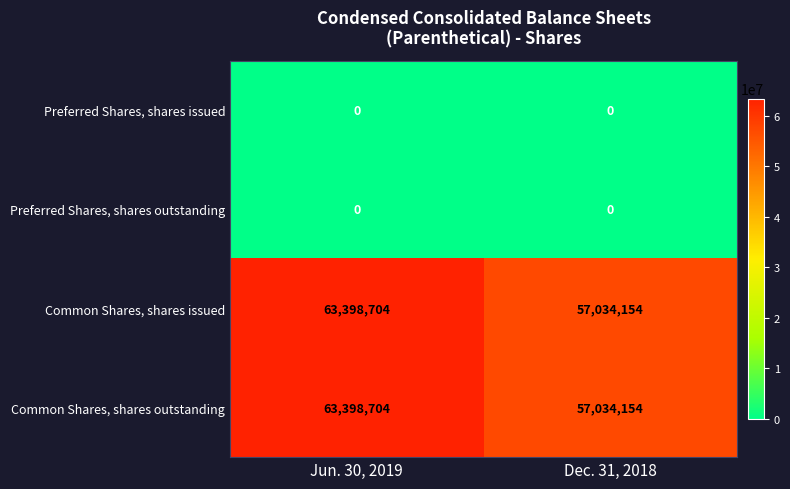

What is the spread (max minus min) of values at Jun. 30, 2019?

63398704